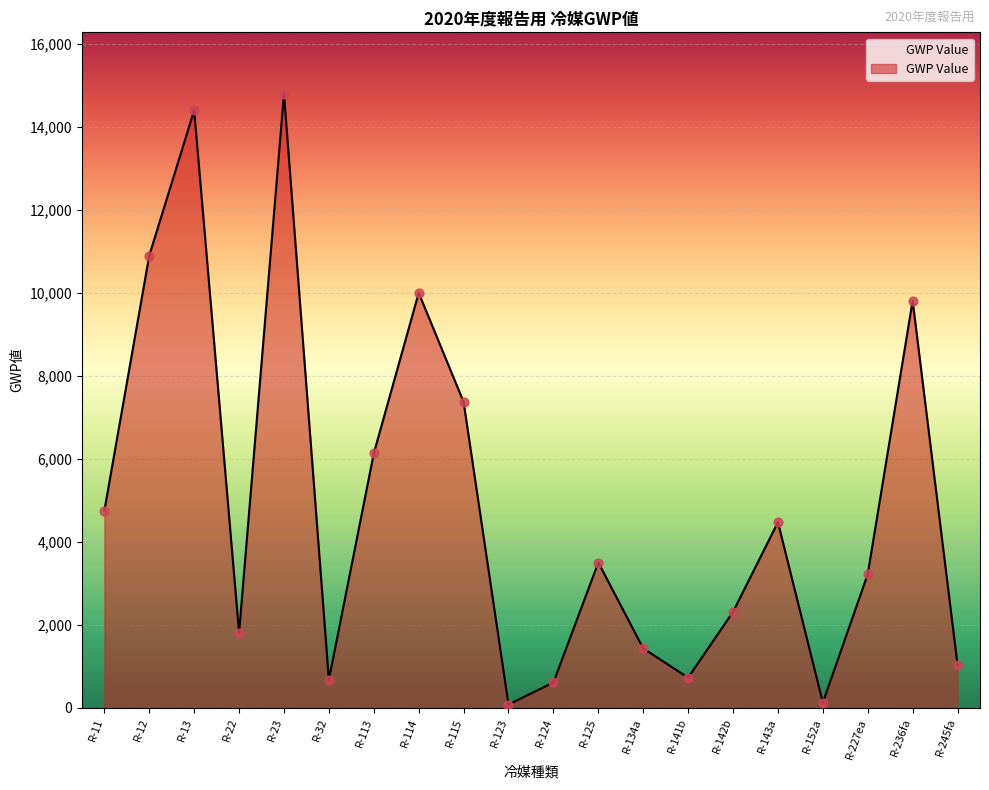

Approximately how many times larger is the value at R-115 compared to R-114?

0.7